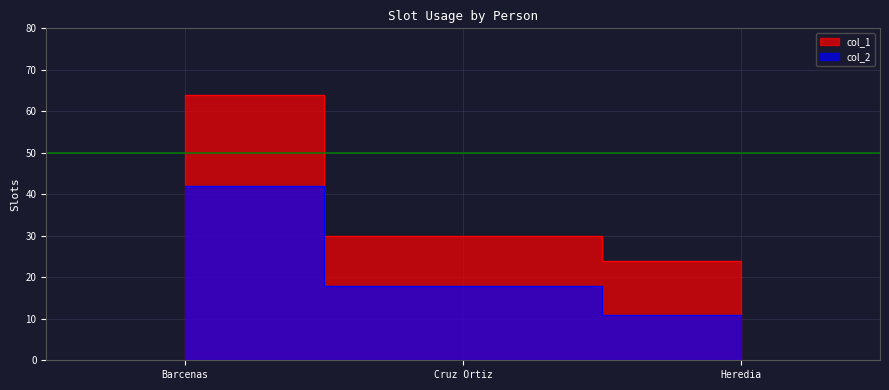

What is the difference between the col_2 values at Heredia and Barcenas?

31